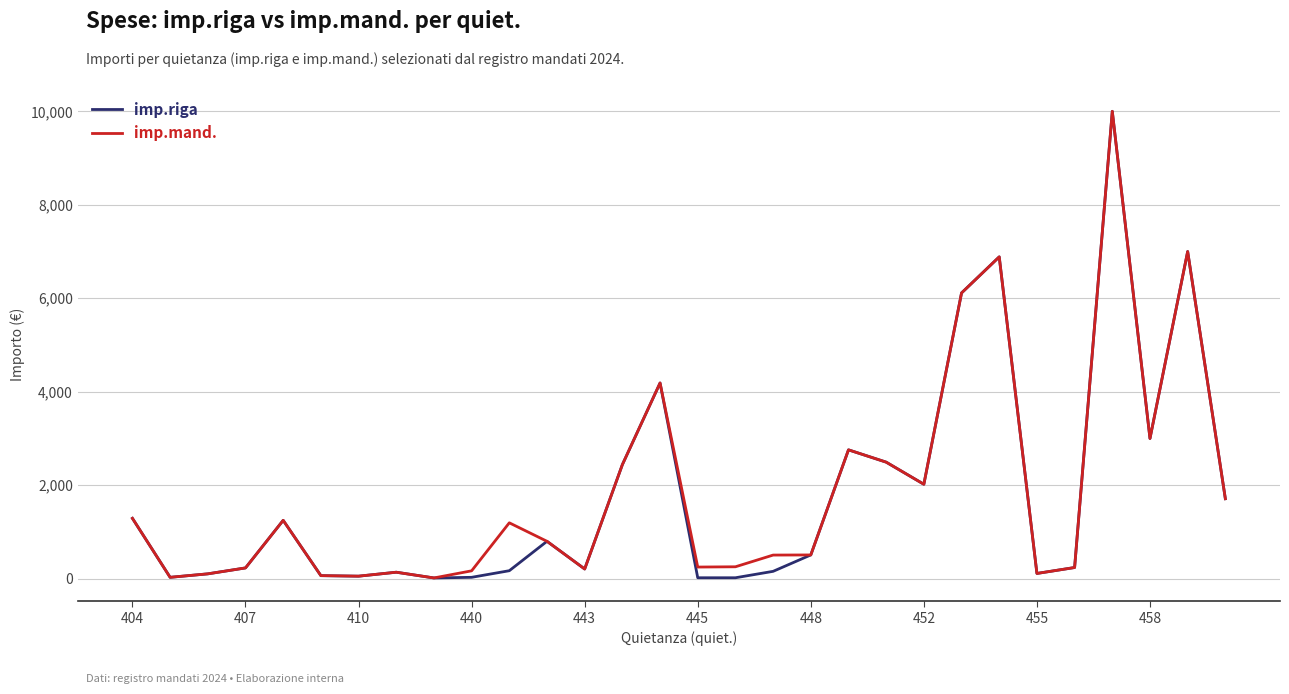

What is the maximum value for imp.riga?

10000.0